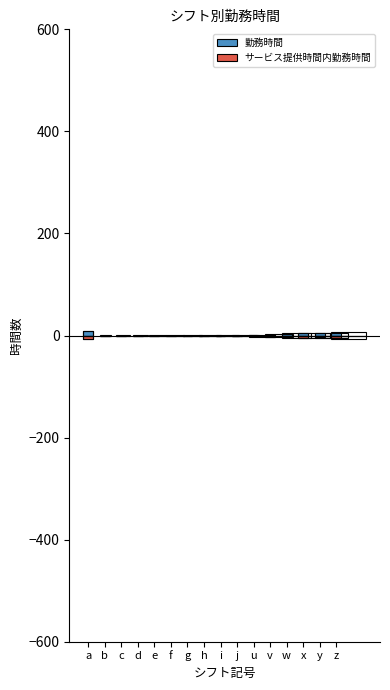

Which has a higher value, z or b?

z